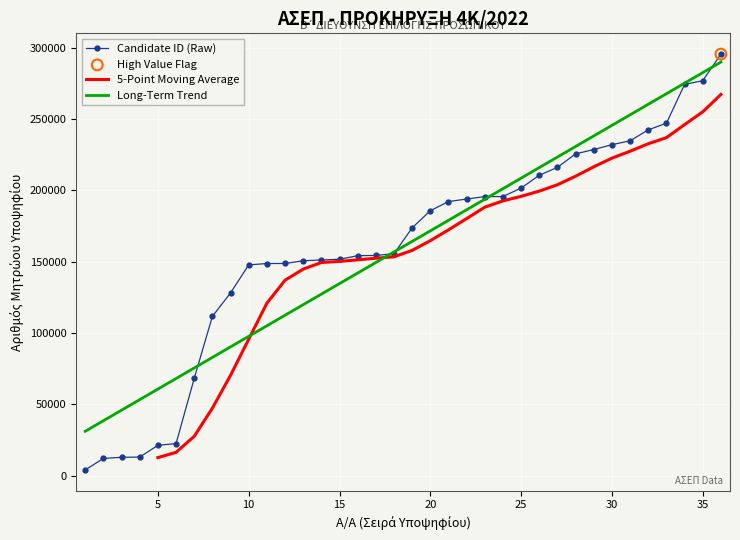

What is the change in value from 1 to 18?

+151602